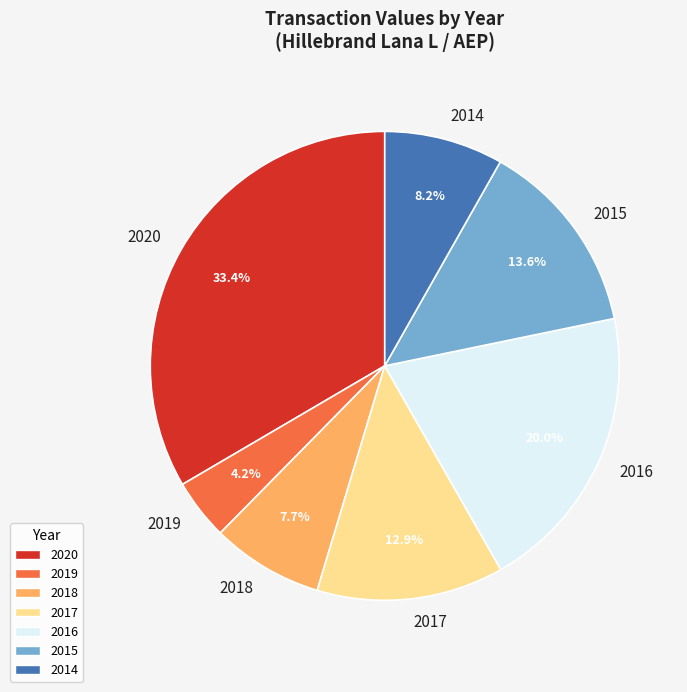

Does any single category account for the majority?

No